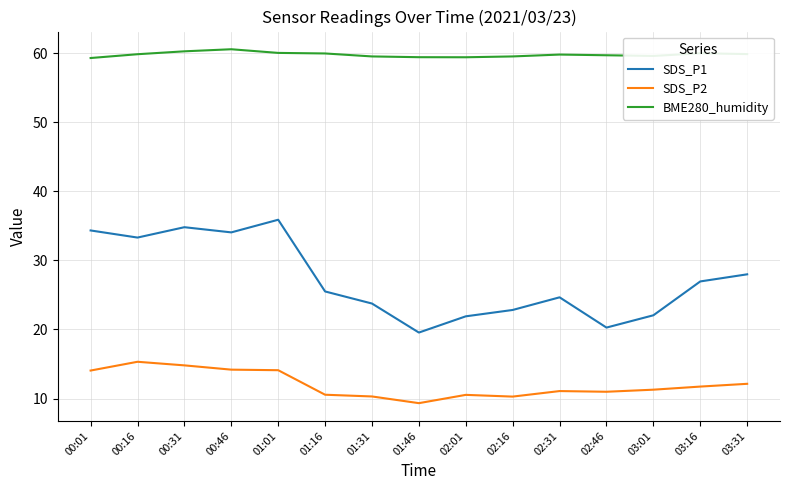

Is the value of SDS_P2 at 03:31 greater than the value of SDS_P1 at 01:16?

No